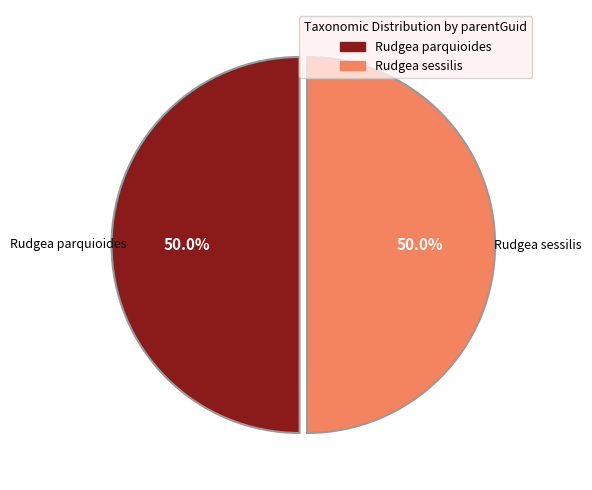

What is the total percentage of Rudgea sessilis and Rudgea parquioides?

100.0%